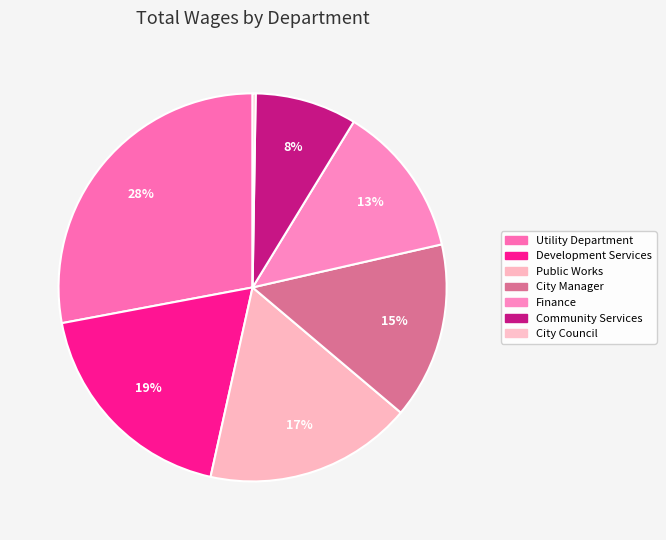

Is there a majority slice in this chart?

No